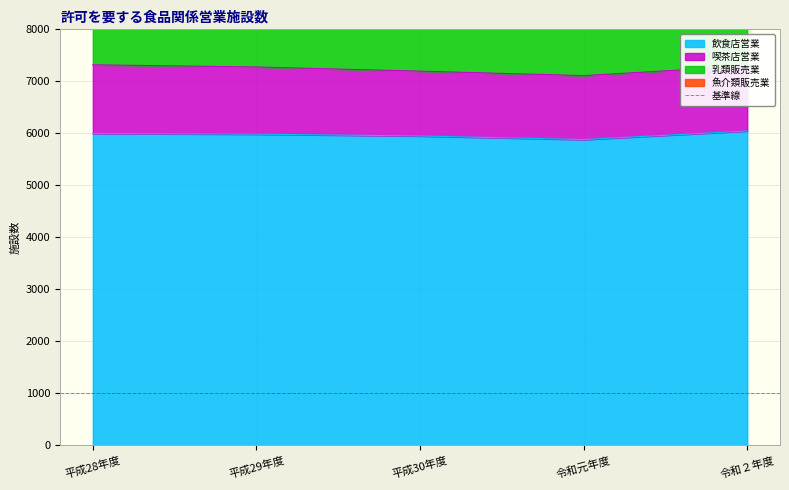

How many distinct data groups are displayed?

4